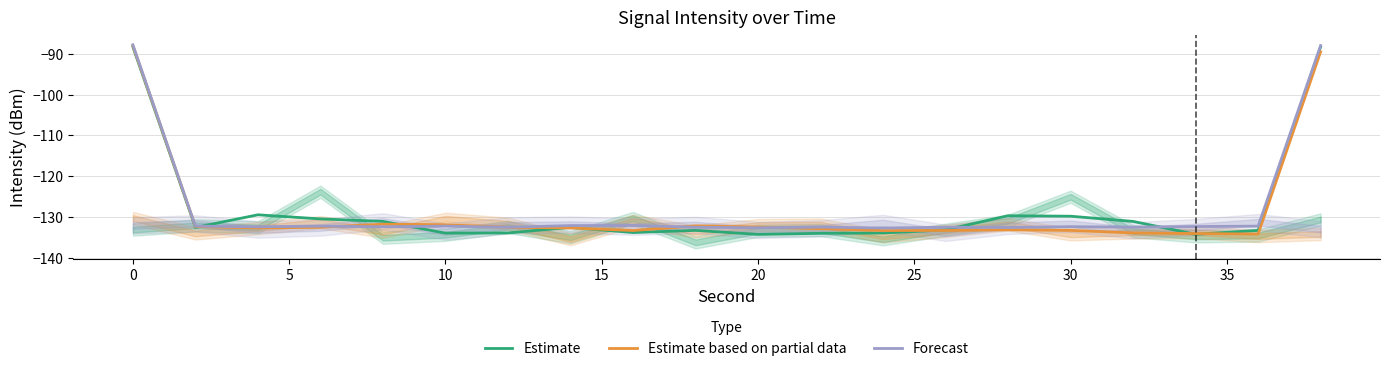

What are all the series names shown in the legend?

Estimate, Estimate based on partial data, Forecast